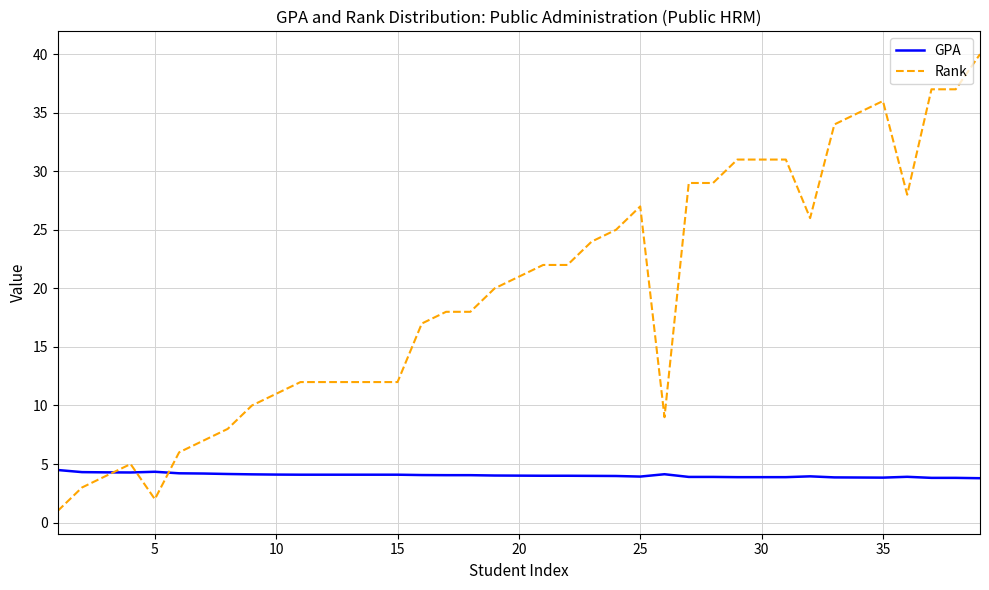

Which series has the largest total across all categories?

Rank